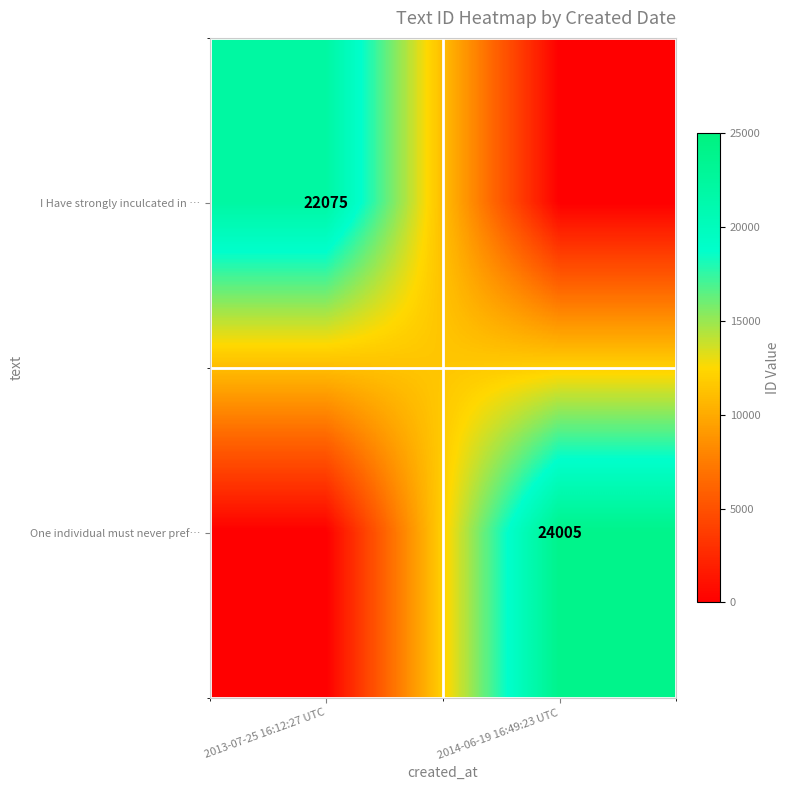

True or false: One individual must never pref… has a value of 6602 at 2014-06-19 16:49:23 UTC.

False